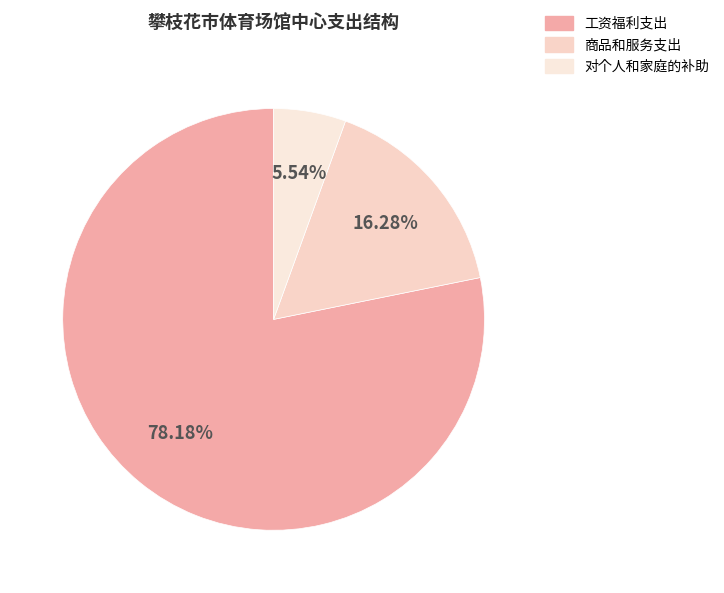

Between 商品和服务支出 and 对个人和家庭的补助, which is larger?

商品和服务支出